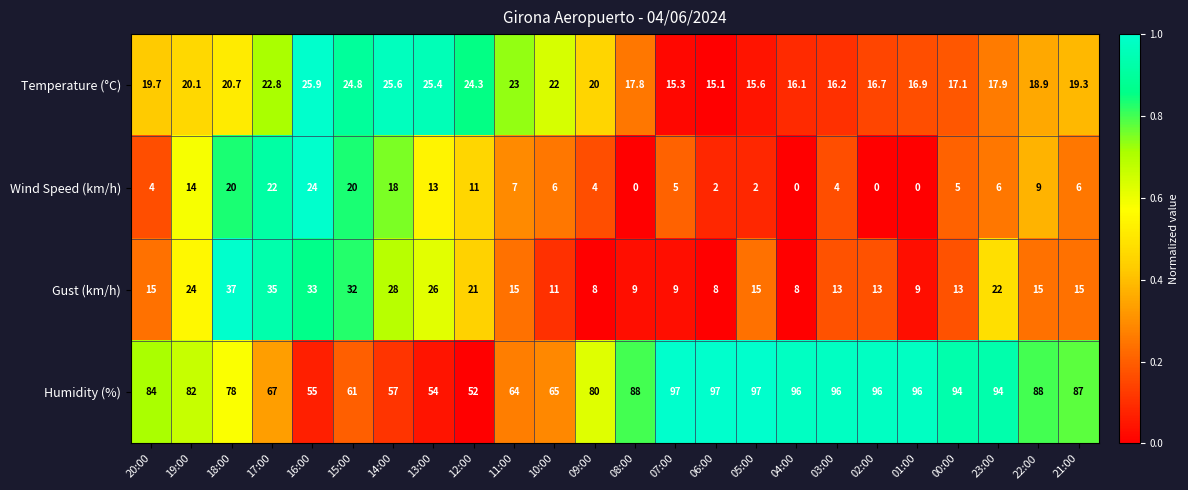

Which series has the largest range (max minus min)?

Humidity (%)